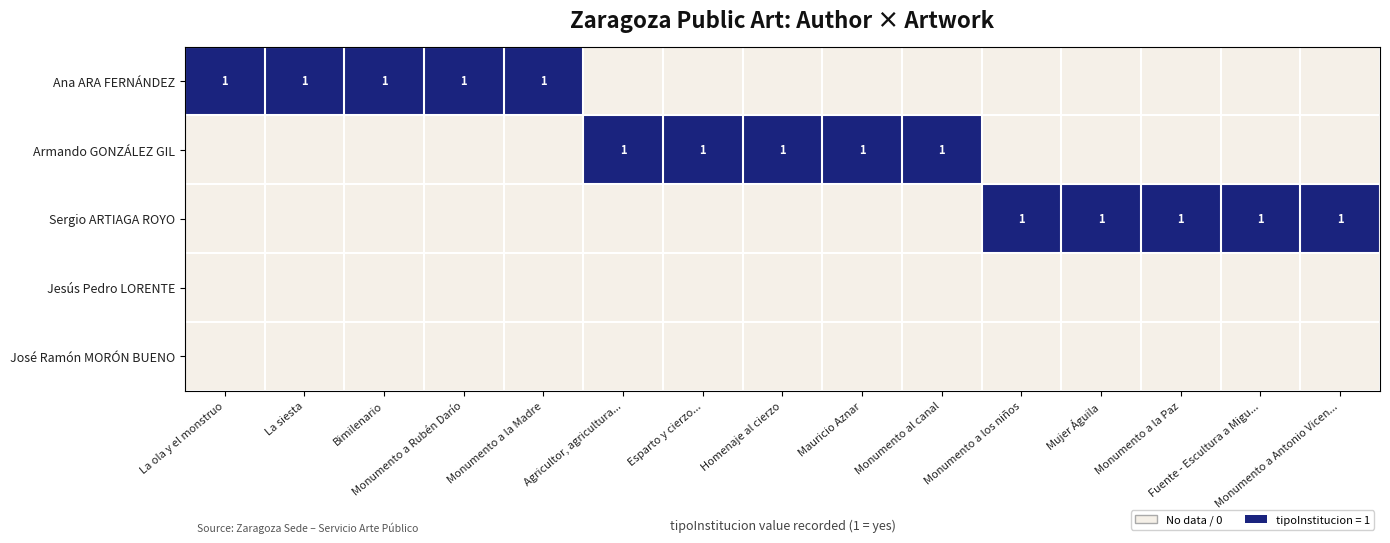

List the series in order of their peak value, highest first.

Ana ARA FERNÁNDEZ, Armando GONZÁLEZ GIL, Sergio ARTIAGA ROYO, Jesús Pedro LORENTE, José Ramón MORÓN BUENO